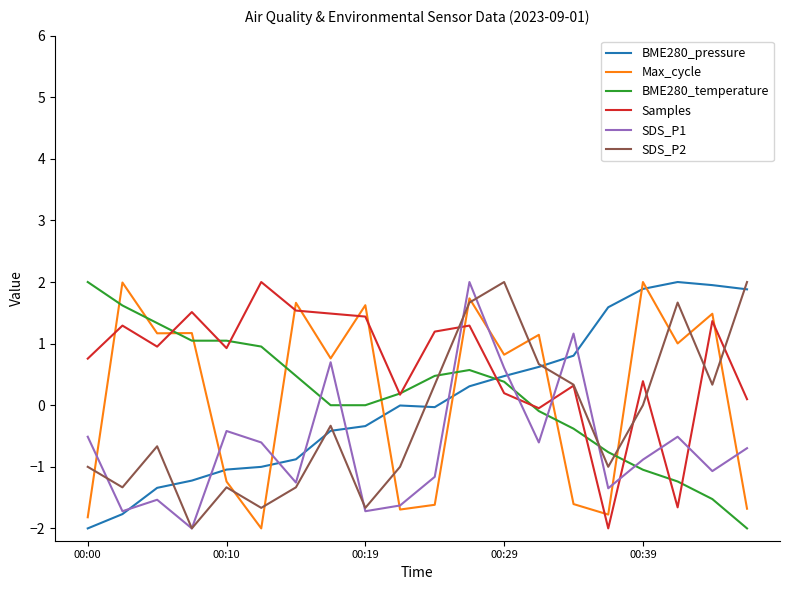

What is the lowest value of the BME280_temperature series?

-2.0